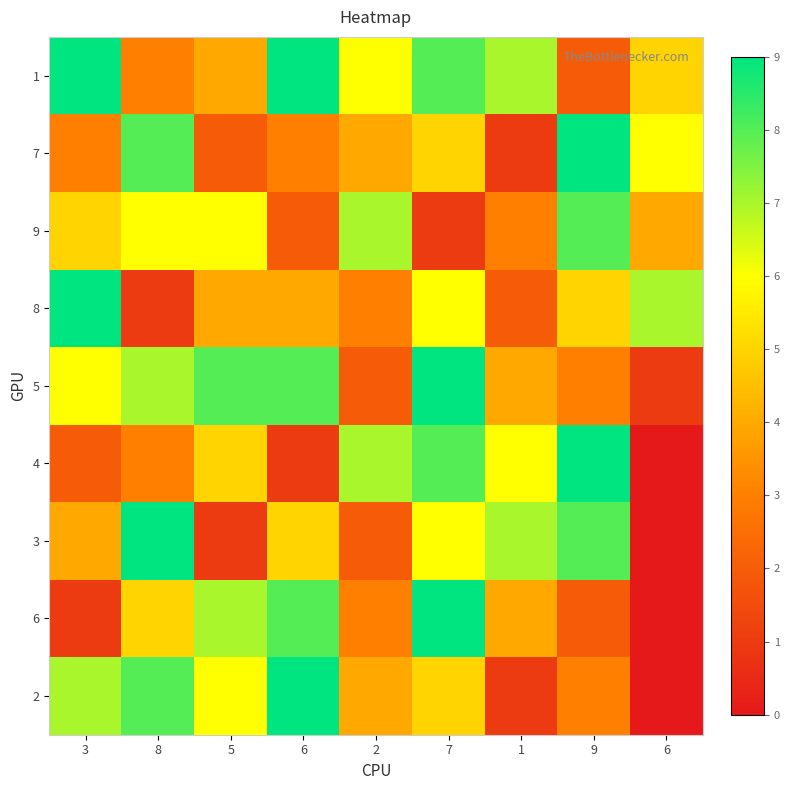

Reading left to right, transcribe all the data shown in this chart.

1: 3=9	8=3	5=4	6=9	2=6	7=8	1=7	9=2	6=5
7: 3=3	8=8	5=2	6=3	2=4	7=5	1=1	9=9	6=6
9: 3=5	8=6	5=6	6=2	2=7	7=1	1=3	9=8	6=4
8: 3=9	8=1	5=4	6=4	2=3	7=6	1=2	9=5	6=7
5: 3=6	8=7	5=8	6=8	2=2	7=9	1=4	9=3	6=1
4: 3=2	8=3	5=5	6=1	2=7	7=8	1=6	9=9	6=0
3: 3=4	8=9	5=1	6=5	2=2	7=6	1=7	9=8	6=0
6: 3=1	8=5	5=7	6=8	2=3	7=9	1=4	9=2	6=0
2: 3=7	8=8	5=6	6=9	2=4	7=5	1=1	9=3	6=0